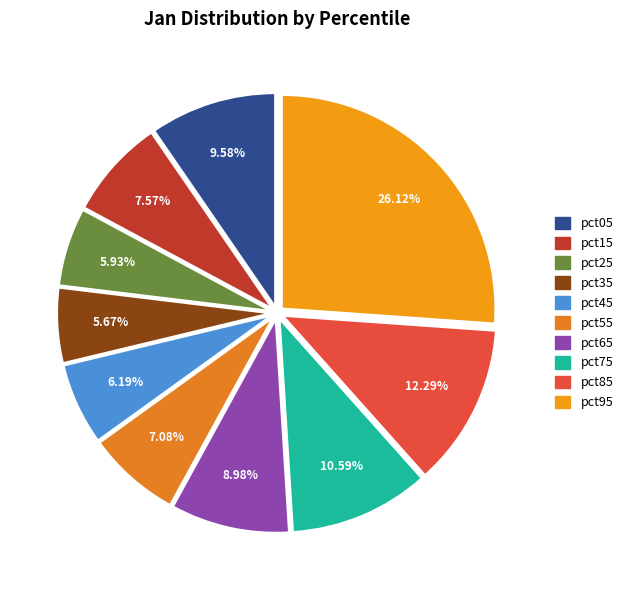

To the nearest percent, what is the average slice percentage?

10%